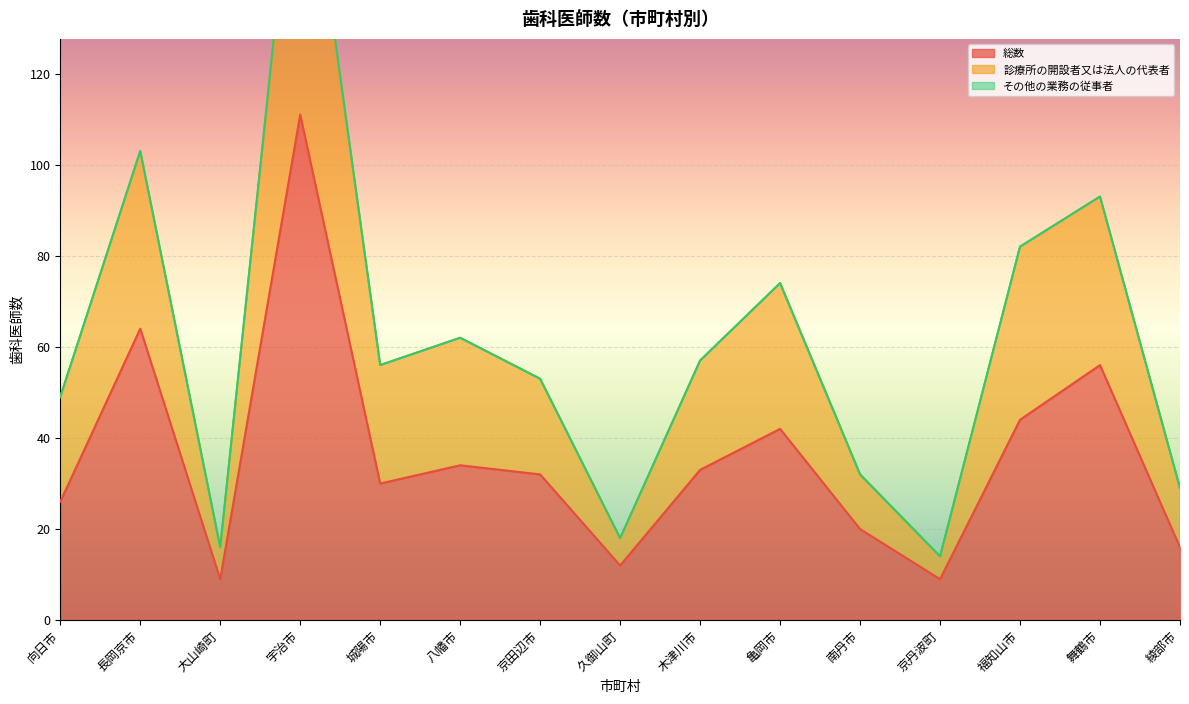

What position from the left is 大山崎町?

3